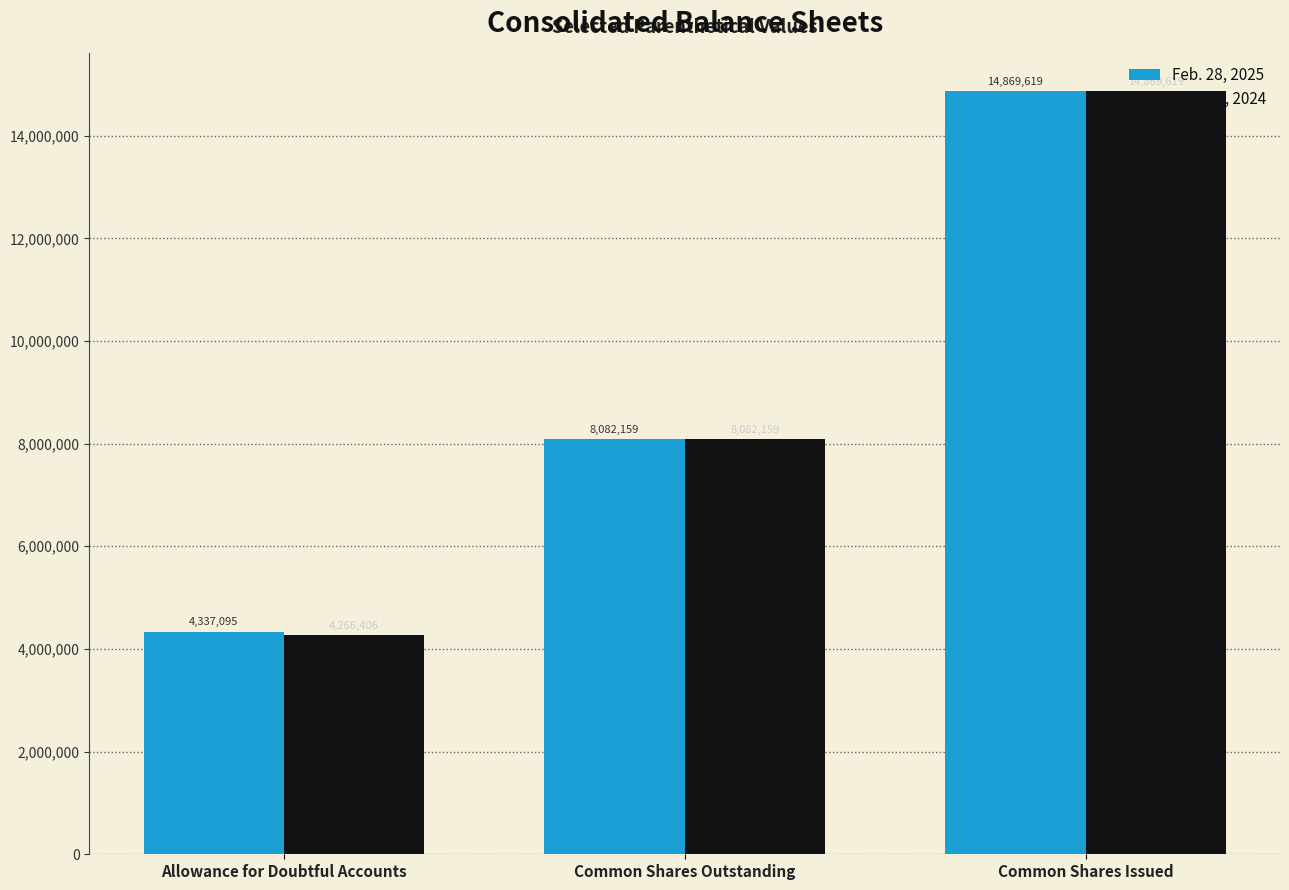

The Feb. 28, 2025 series shows 8082159 at Common Shares Outstanding. True or false?

True